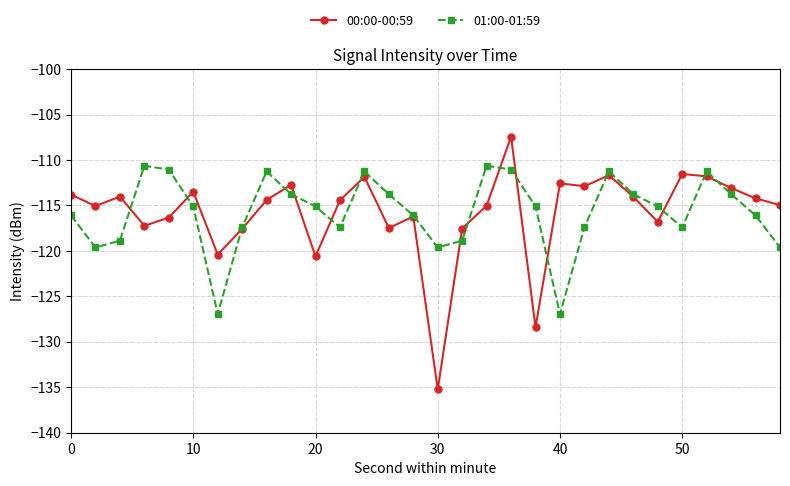

How many lines are shown in the chart?

2